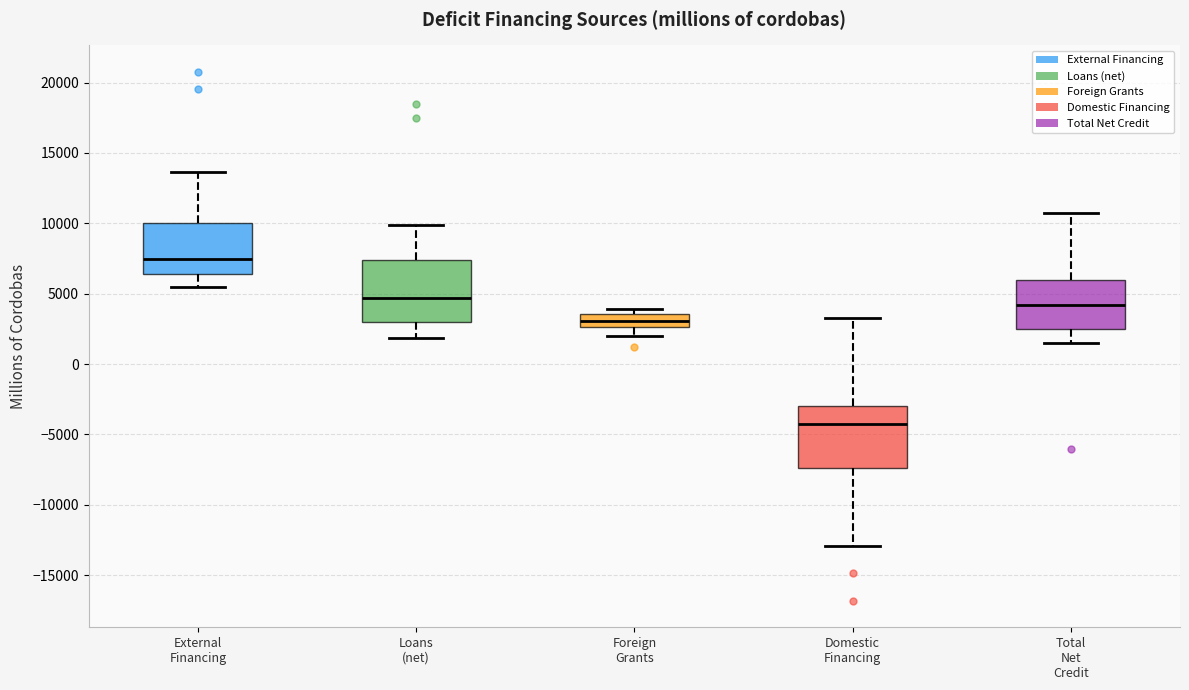

Reading left to right, transcribe this box plot: for each box, give where its median line is, the range the box spans, and where its two whiskers end, as read against the y-axis. The values are not printed on the chart, so give them approximately, as read against the axis.

External Financing: median 7500, box 6500 to 10000, whiskers 5500 to 13500
Loans (net): median 4500, box 3000 to 7500, whiskers 2000 to 10000
Foreign Grants: median 3000, box 2500 to 3500, whiskers 2000 to 4000
Domestic Financing: median -4500, box -7500 to -3000, whiskers -13000 to 3500
Total Net Credit: median 4000, box 2500 to 6000, whiskers 1500 to 10500